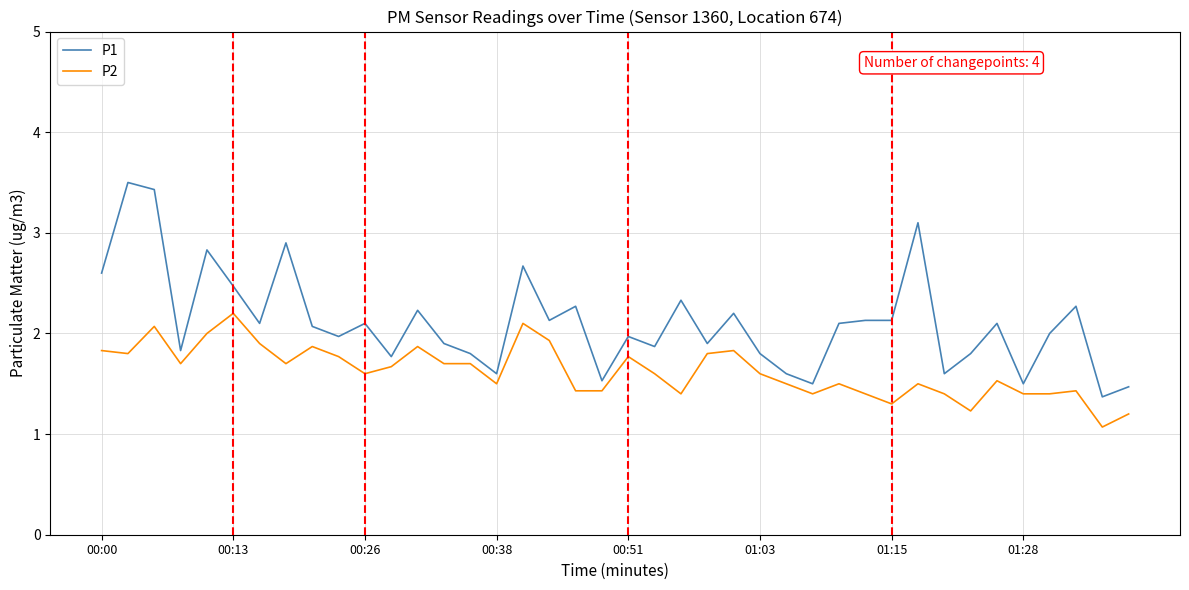

Which series has the widest spread of values?

P1